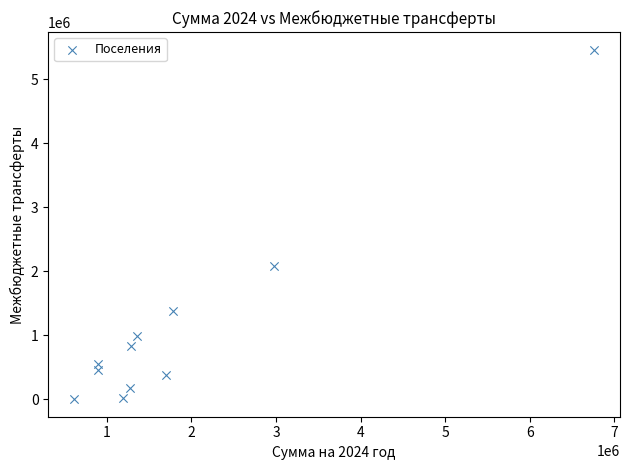

What is the range of X values (max minus min)?

6144451.7